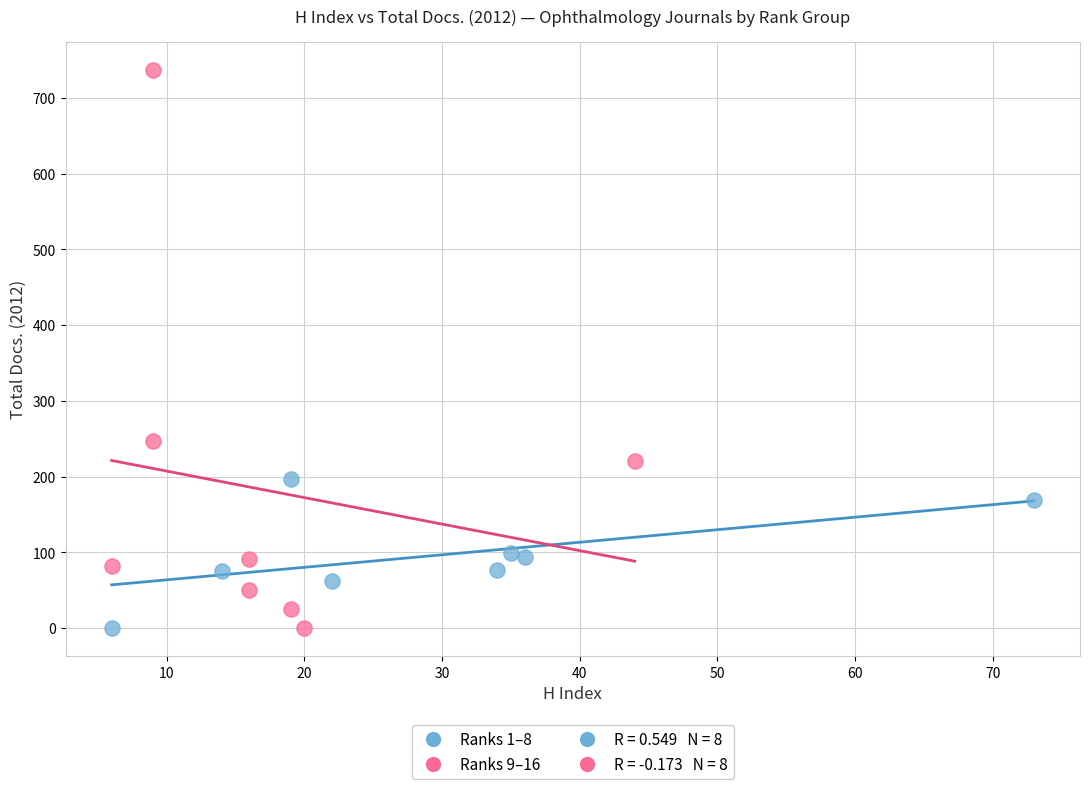

Which series reaches the maximum Y coordinate?

Ranks 9–16